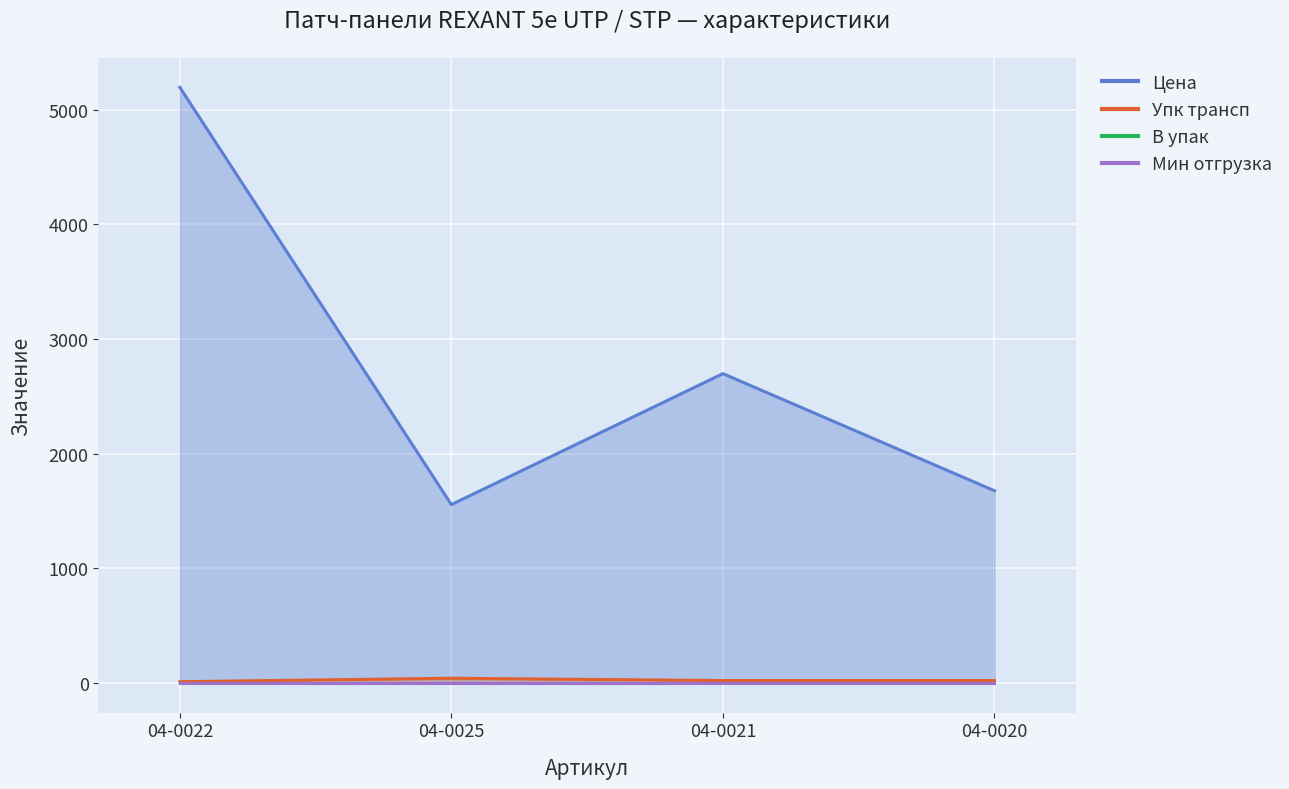

What is the difference between the maximum and minimum values in the Цена series?

3640.4